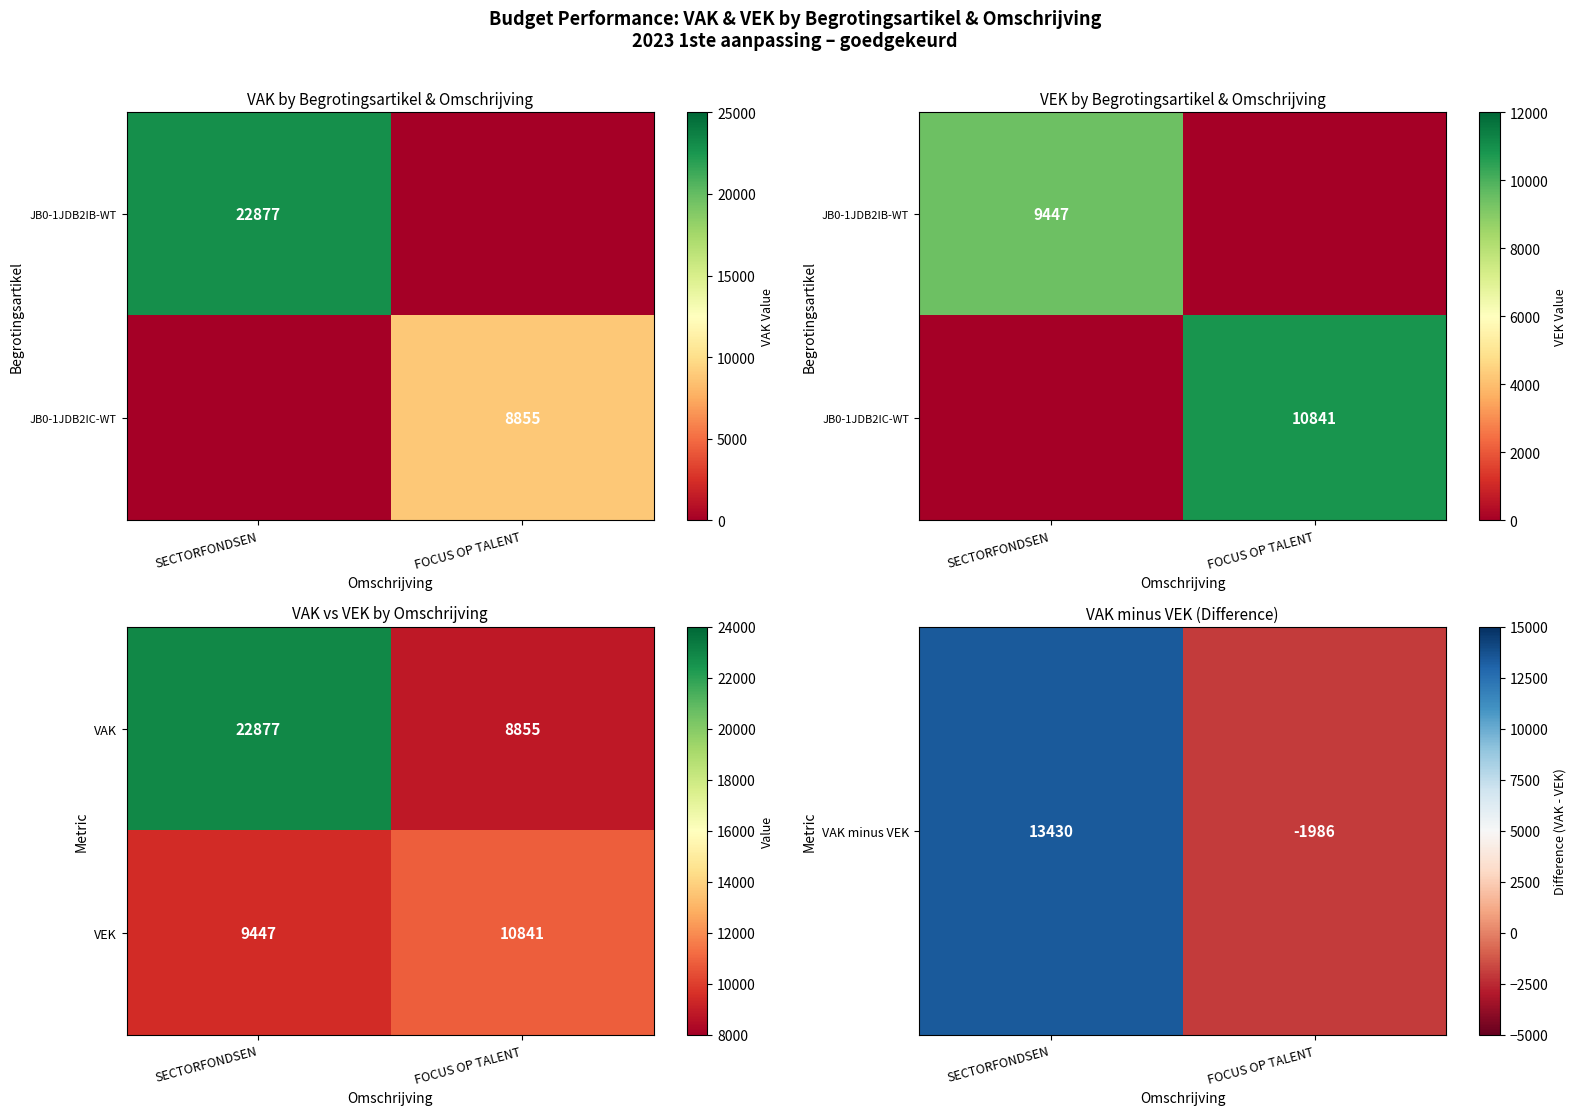

True or false: VEK has a value of 3690 at FOCUS OP TALENT.

False